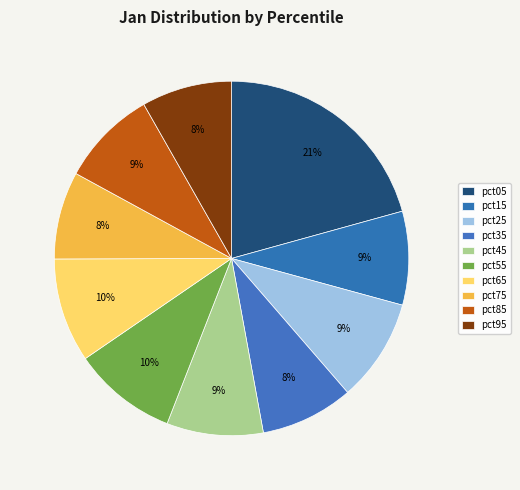

How many segments does this pie chart have?

10